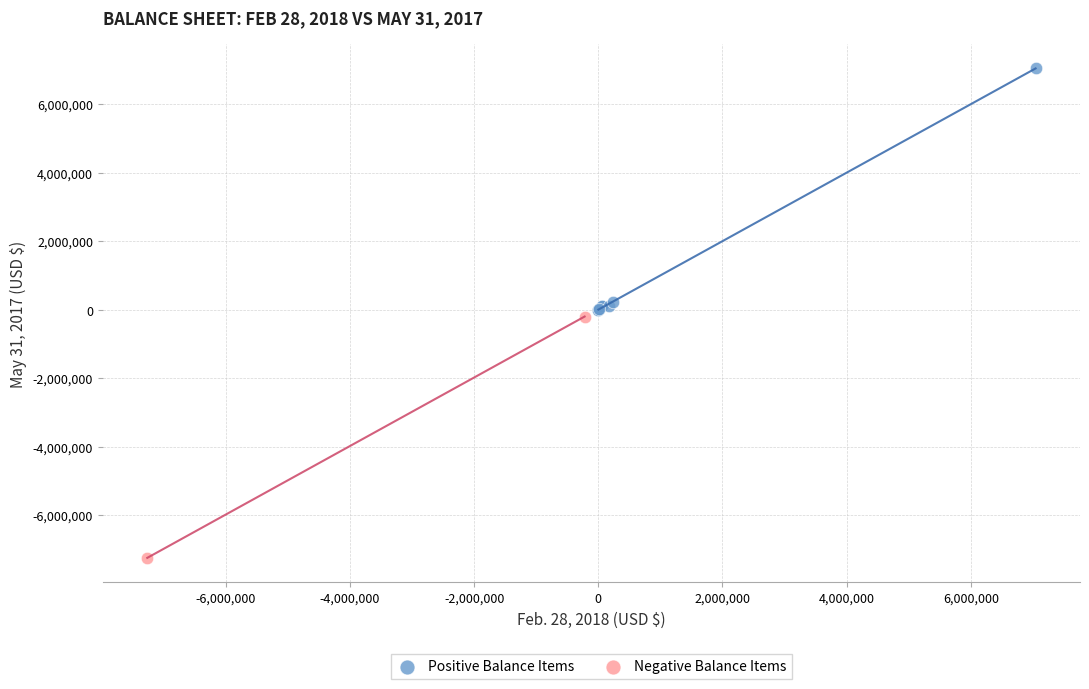

What are all the series names shown in the legend?

Positive Balance Items, Negative Balance Items